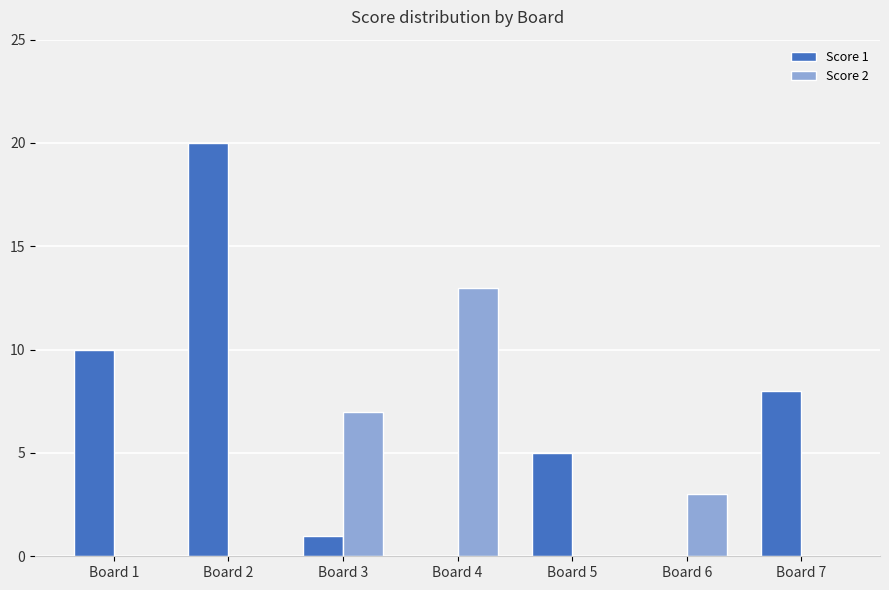

The Score 2 series shows 4 at Board 7. True or false?

False